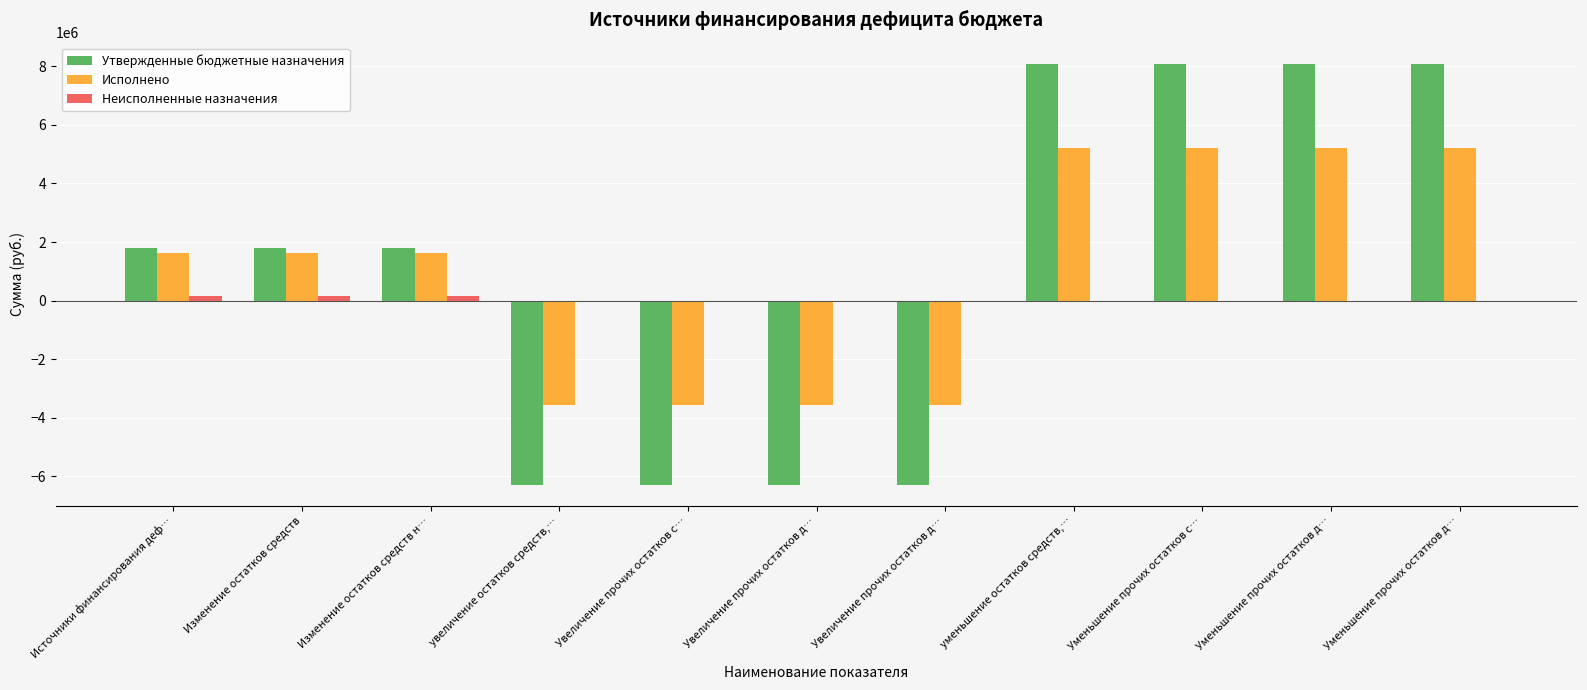

What is the difference between the highest and lowest values at Увеличение прочих остатков д…?

6291330.0